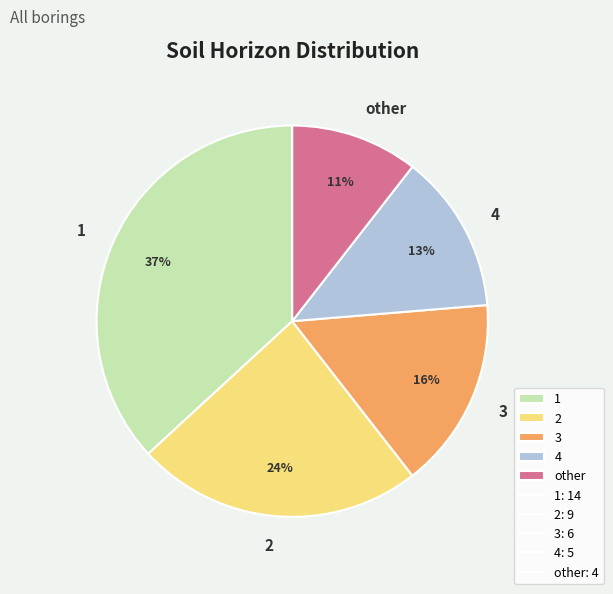

The 2 slice represents 24% of the pie. True or false?

True